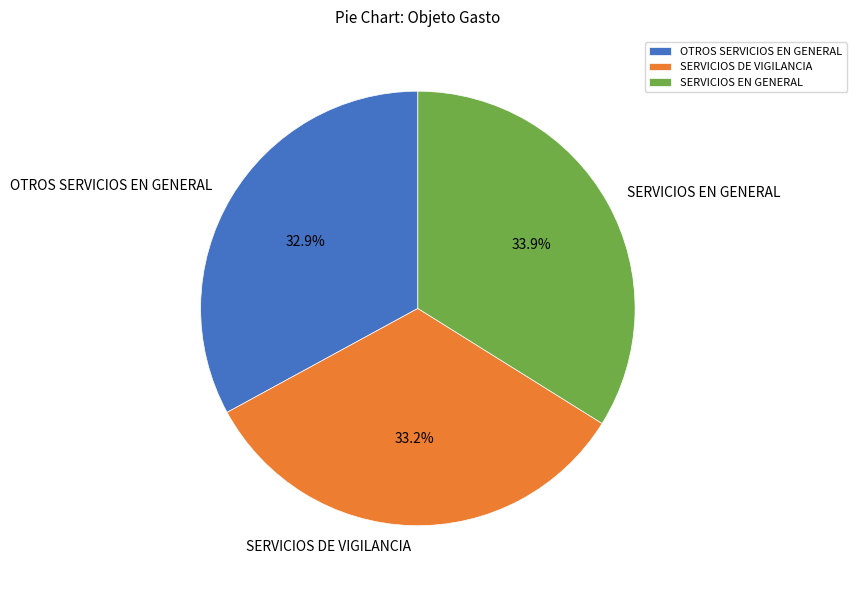

What percentage is the SERVICIOS EN GENERAL slice, to the nearest percent?

34%